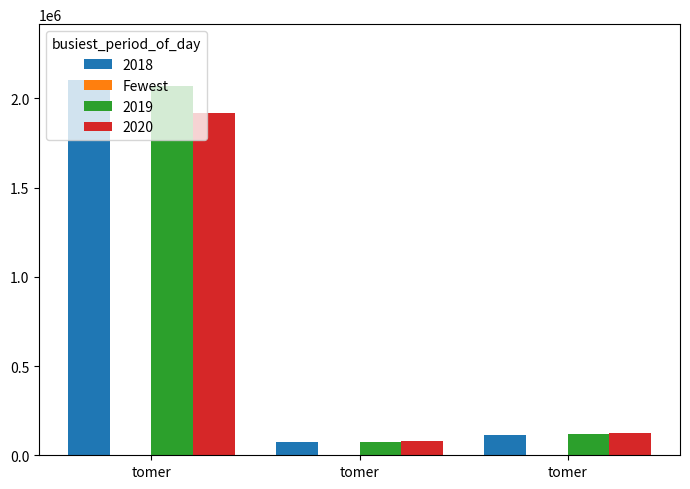

How many distinct data groups are displayed?

3